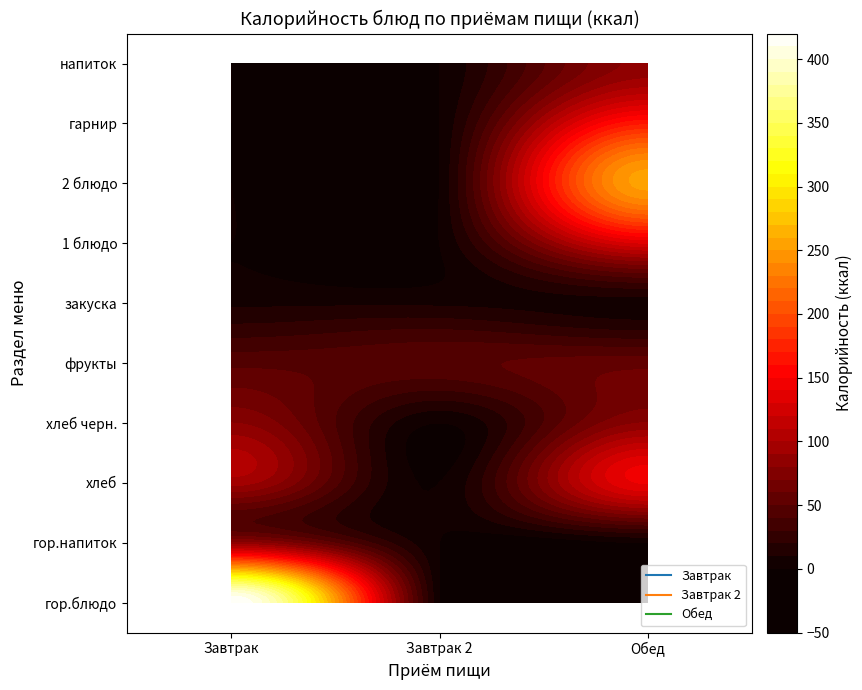

What is the difference between the Обед values at хлеб черн. and закуска?

74.4